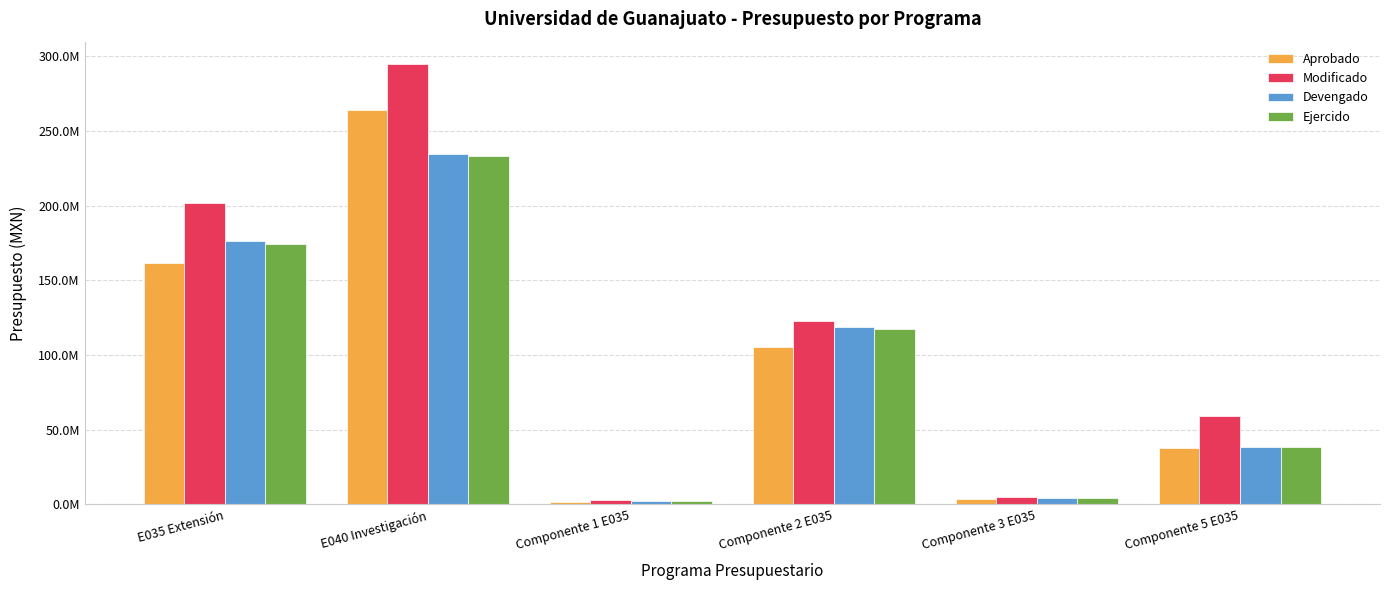

Rank the categories by Modificado value from lowest to highest.

Componente 1 E035, Componente 3 E035, Componente 5 E035, Componente 2 E035, E035 Extensión, E040 Investigación